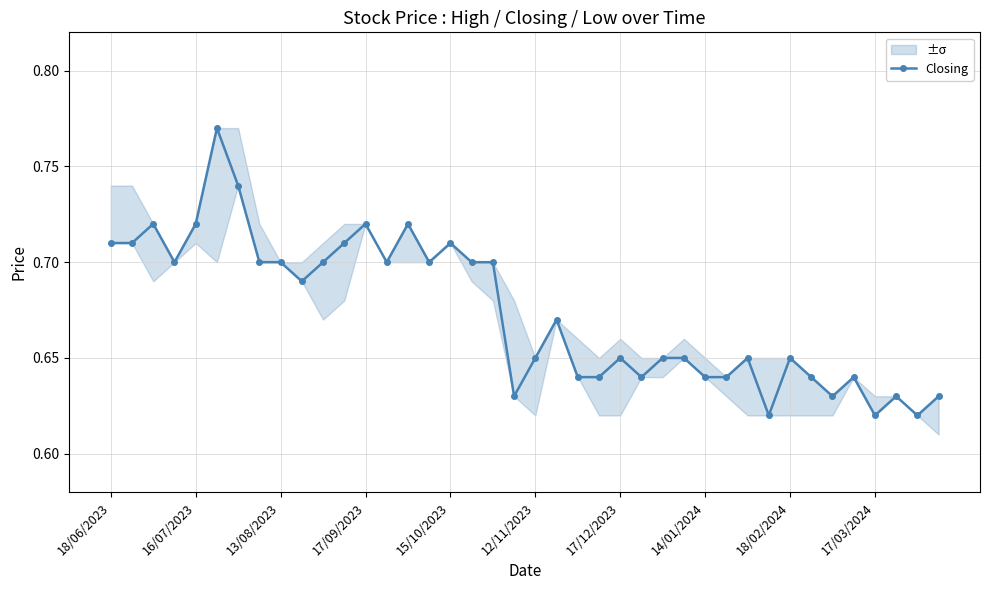

Count the Closing values in the range 0 to 1.

40